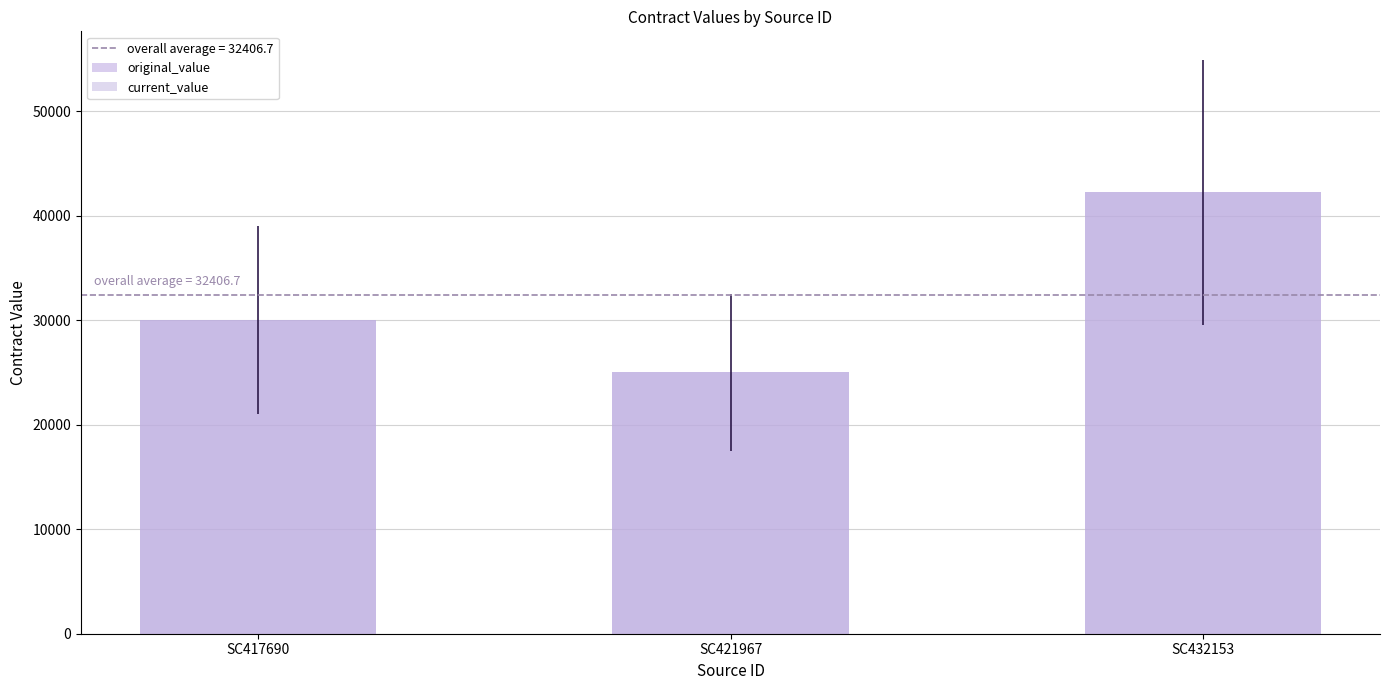

At which category does the chart reach its peak across all series?

SC432153